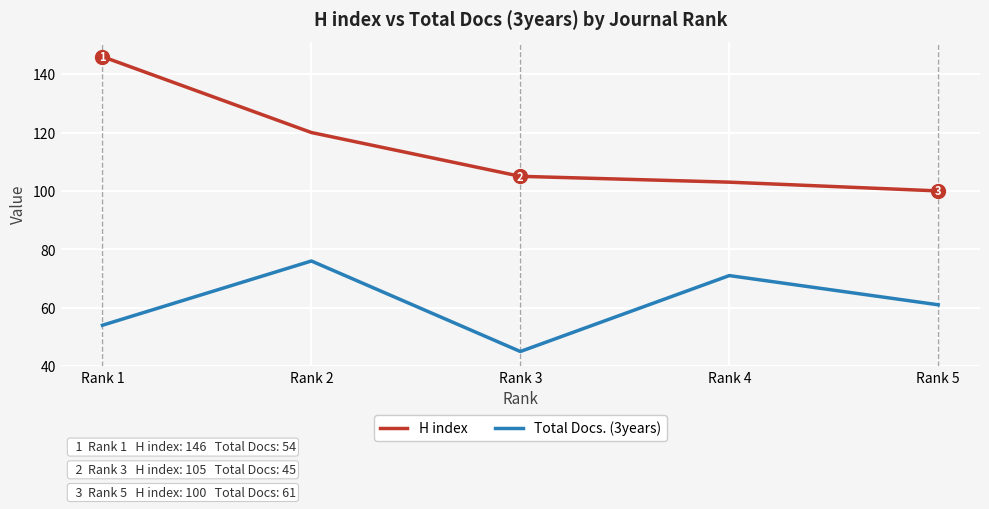

True or false: Total Docs. (3years) has more than 1 interior local peaks.

True